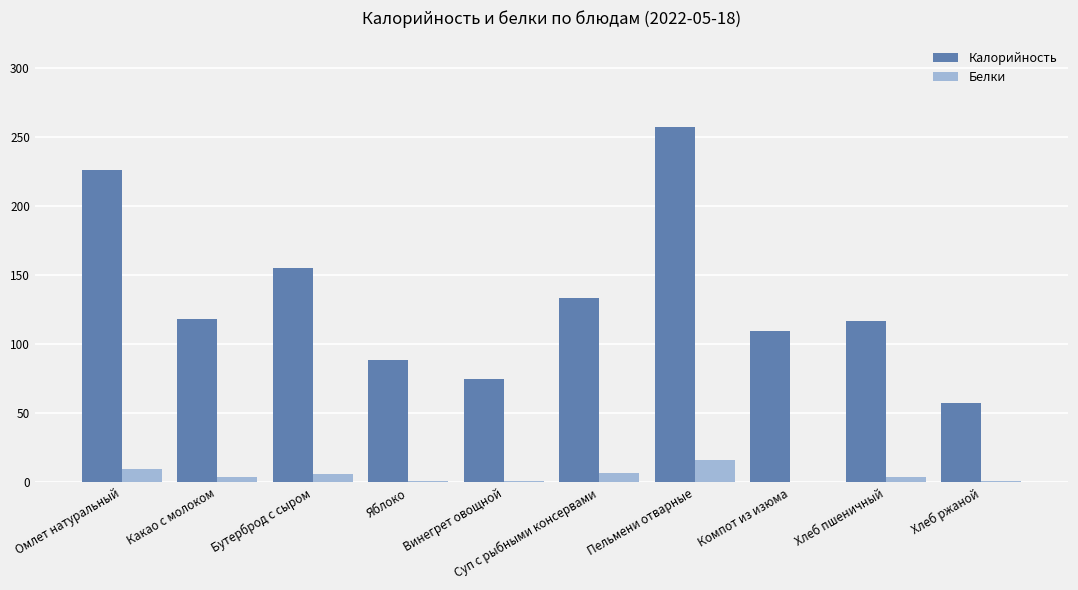

What is the sum of all Калорийность values?

1340.1